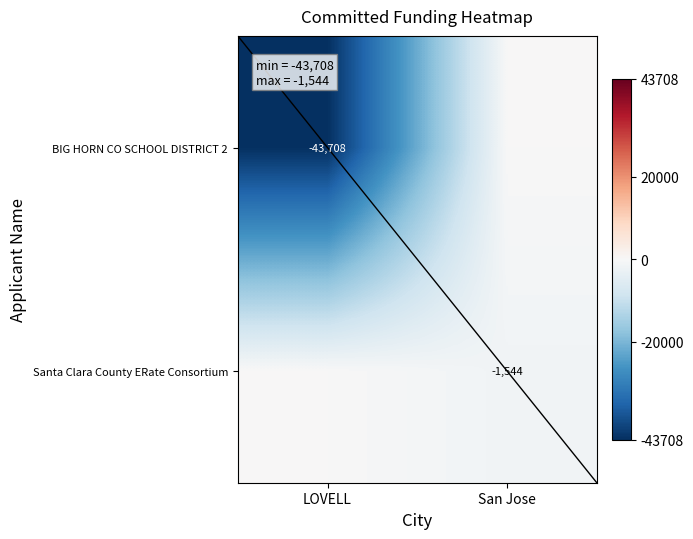

What is the difference between the Santa Clara County ERate Consortium values at LOVELL and San Jose?

1544